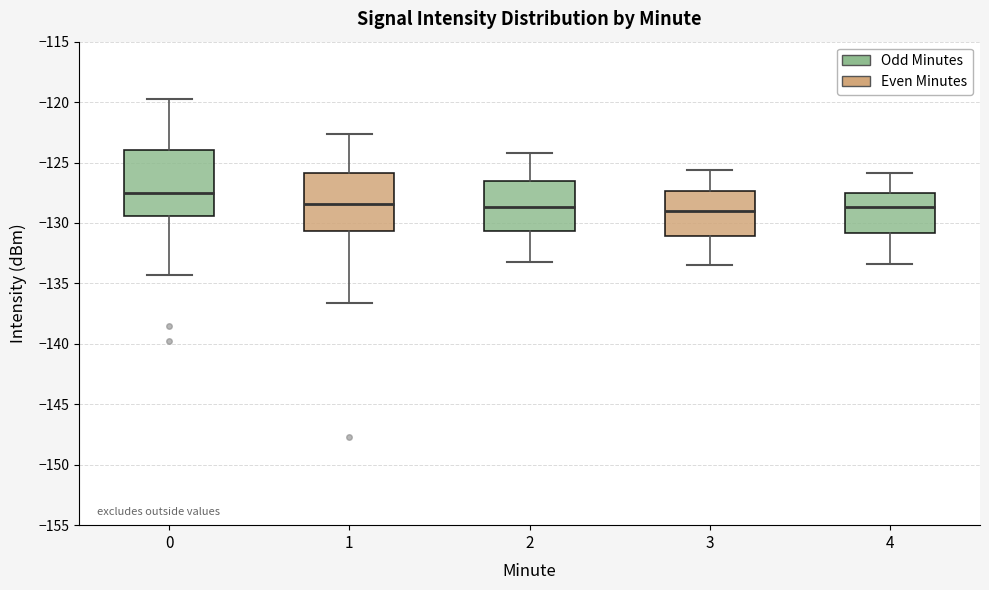

Reading left to right, transcribe this box plot: for each box, give where its median line is, the range the box spans, and where its two whiskers end, as read against the y-axis. The values are not printed on the chart, so give them approximately, as read against the axis.

0: median -127.5, box -129.5 to -124.0, whiskers -134.5 to -119.5
1: median -128.5, box -130.5 to -126.0, whiskers -136.5 to -122.5
2: median -128.5, box -130.5 to -126.5, whiskers -133.0 to -124.0
3: median -129.0, box -131.0 to -127.5, whiskers -133.5 to -125.5
4: median -128.5, box -131.0 to -127.5, whiskers -133.5 to -126.0